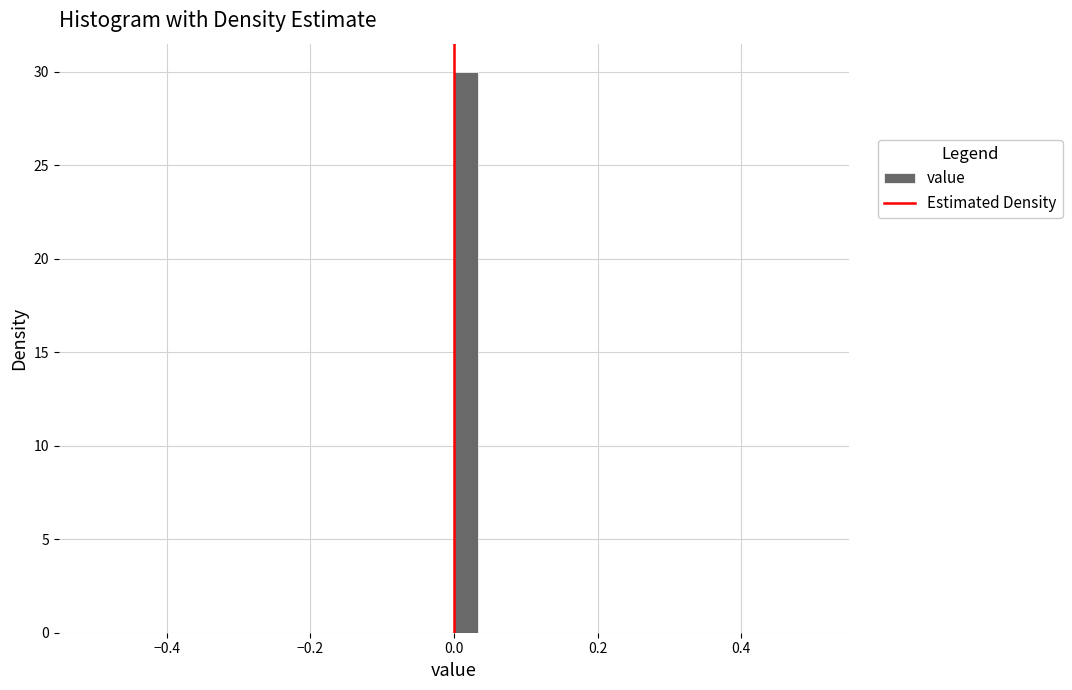

Read against the x-axis, roughly where is the centre of the tallest bar?

0.02